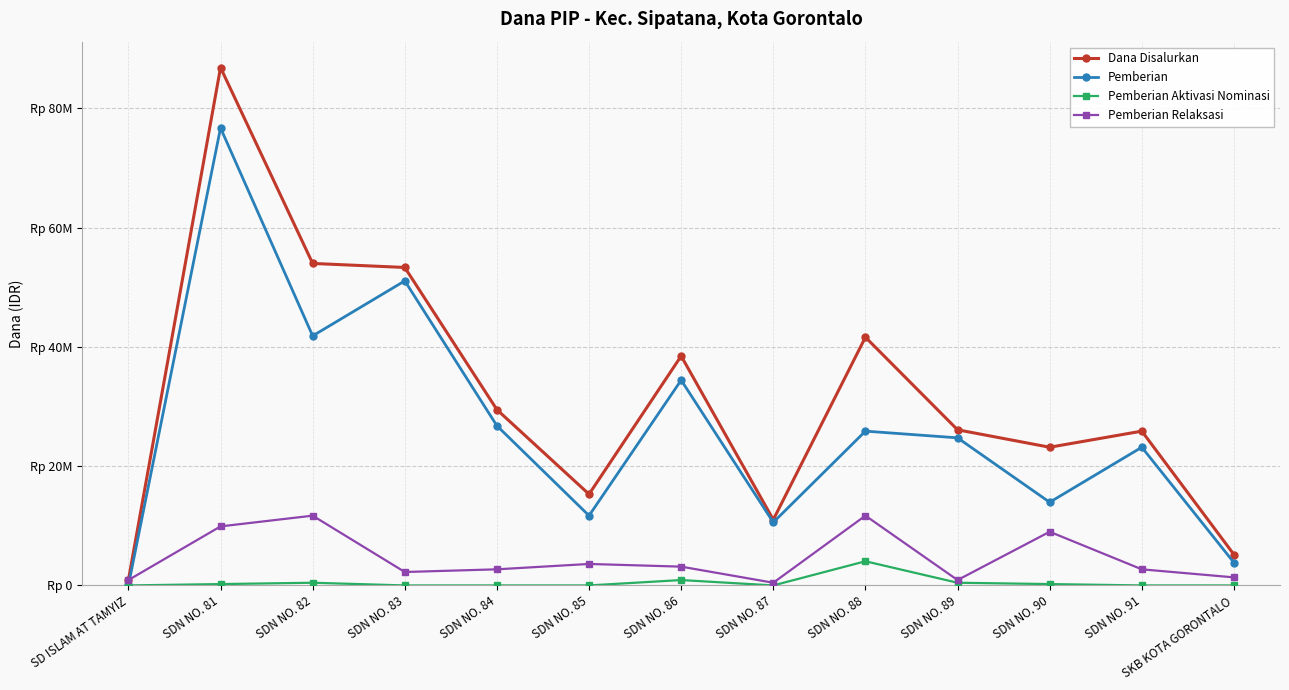

What is the highest value of the Pemberian Relaksasi series?

11700000